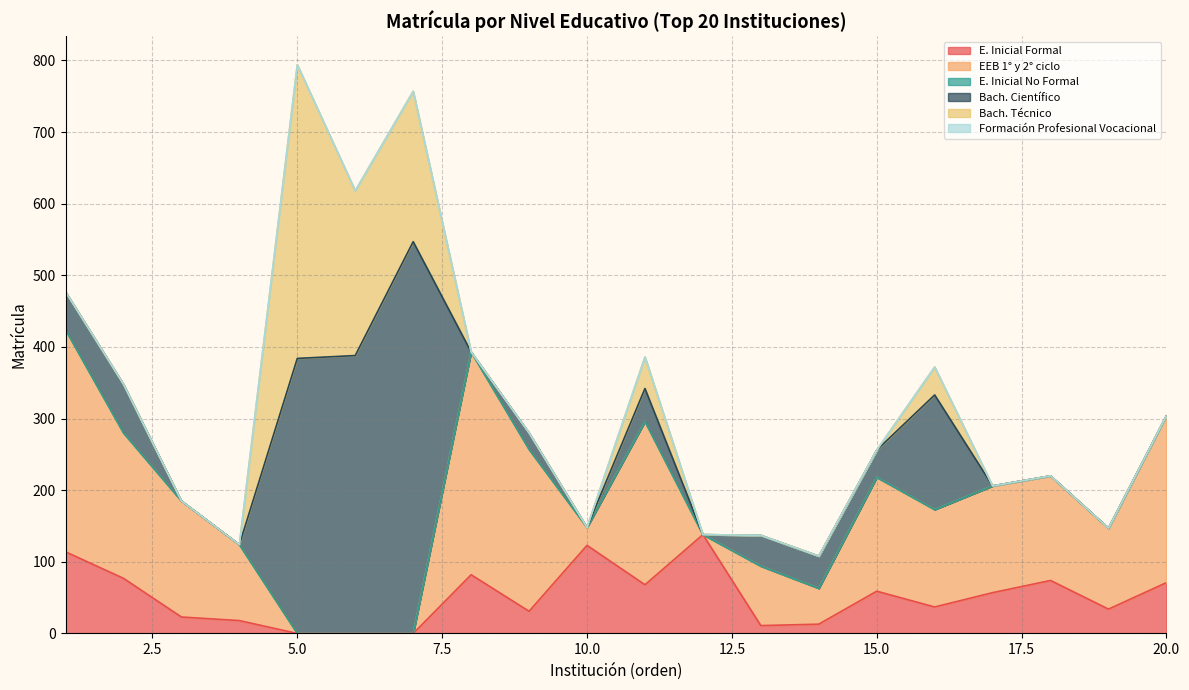

Which has a higher value, 13 or 11?

11